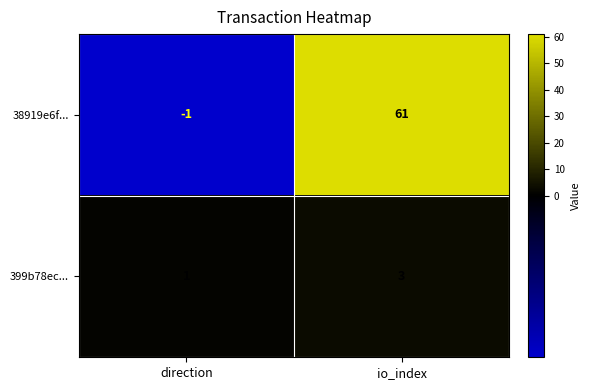

Rank the series by their average value, from highest to lowest.

38919e6f..., 399b78ec...